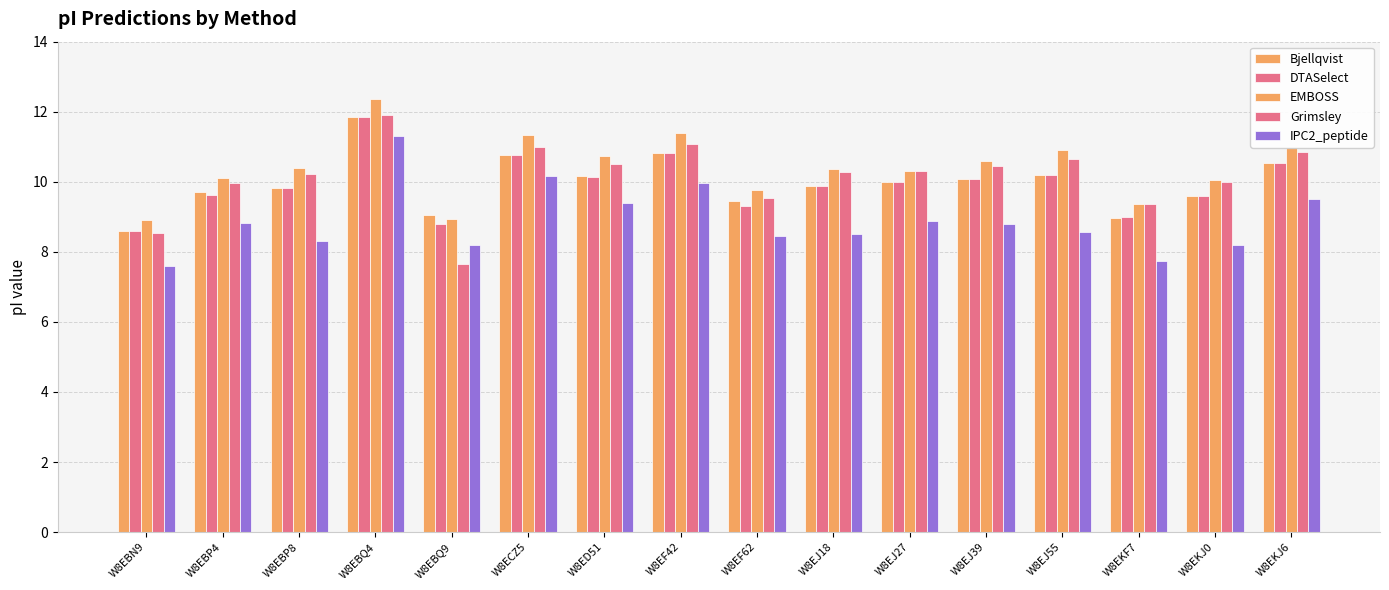

What is the total value across all series at W8EJ39?

50.0